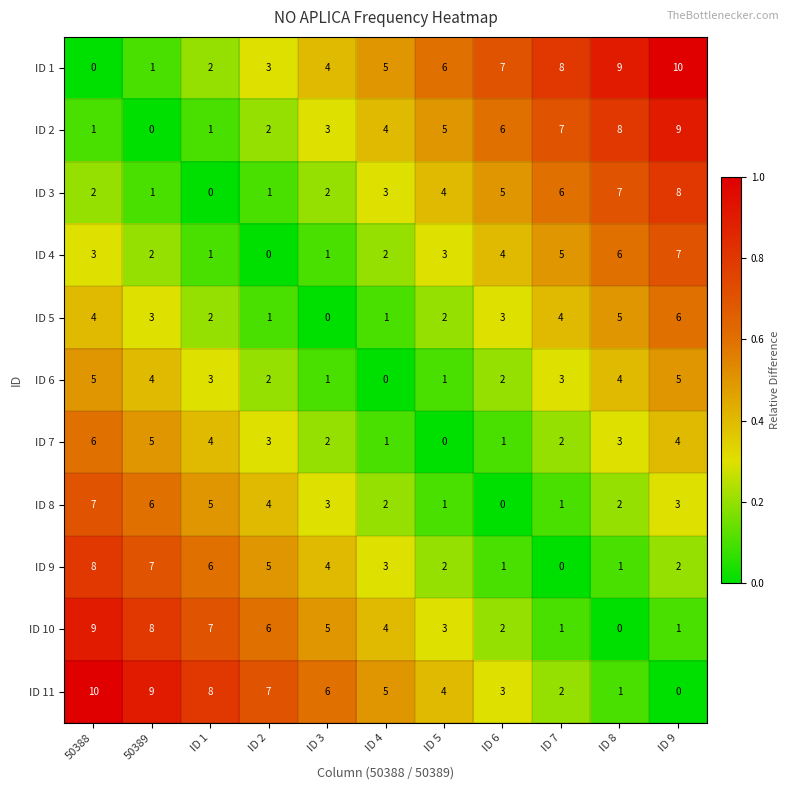

What is the difference between the highest and lowest values at ID 5?

6